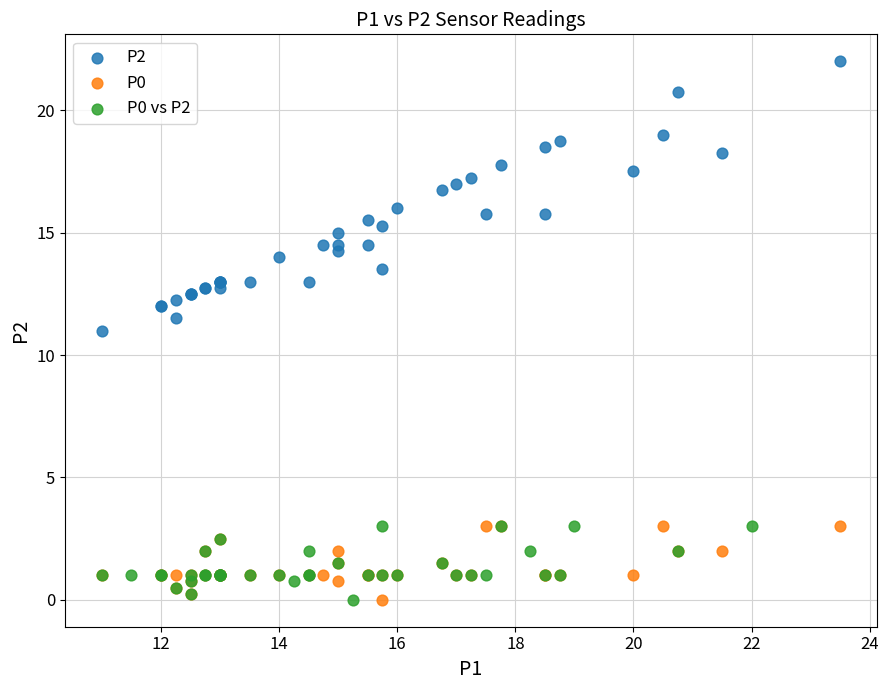

Which series has the largest Y range (max minus min)?

P2